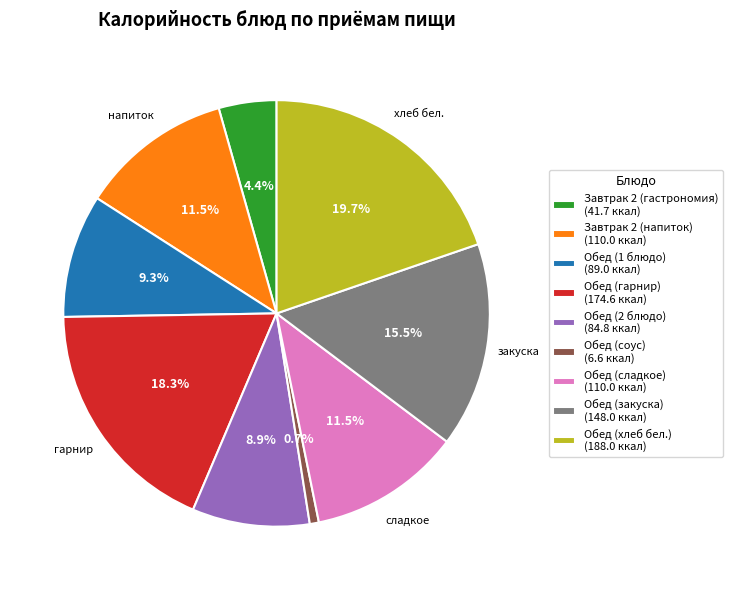

Which category has the smallest portion of the pie?

Обед (соус)